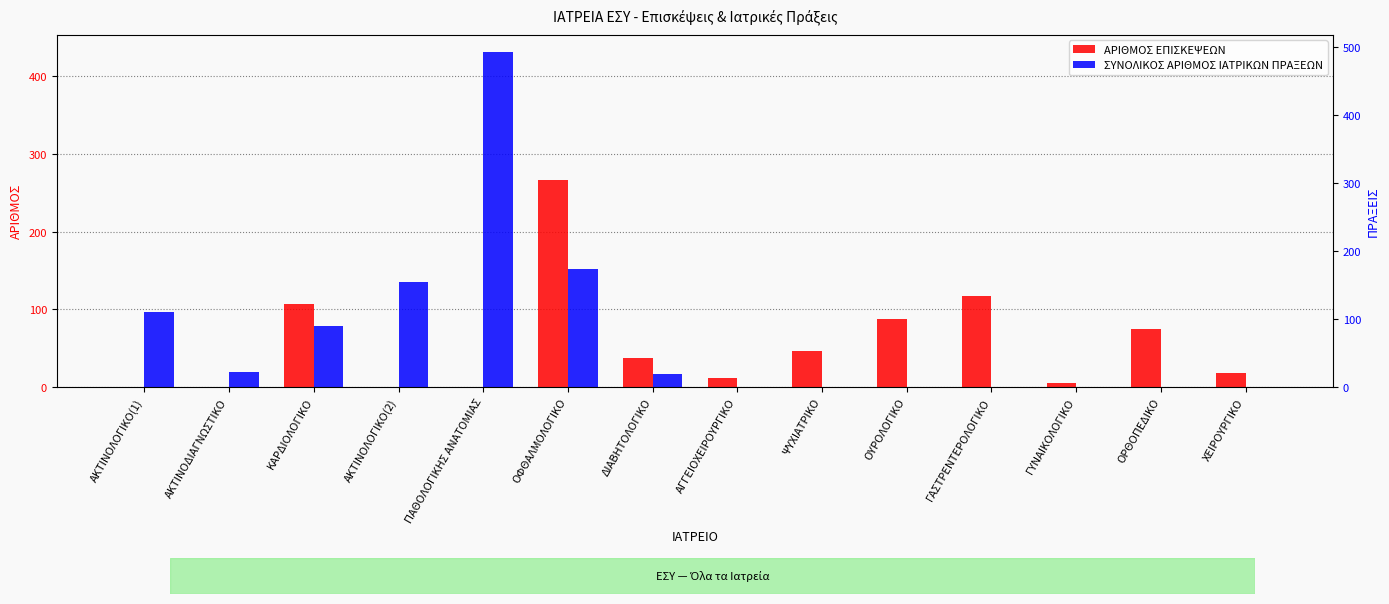

What is the sum of all ΑΡΙΘΜΟΣ ΕΠΙΣΚΕΨΕΩΝ values?

768